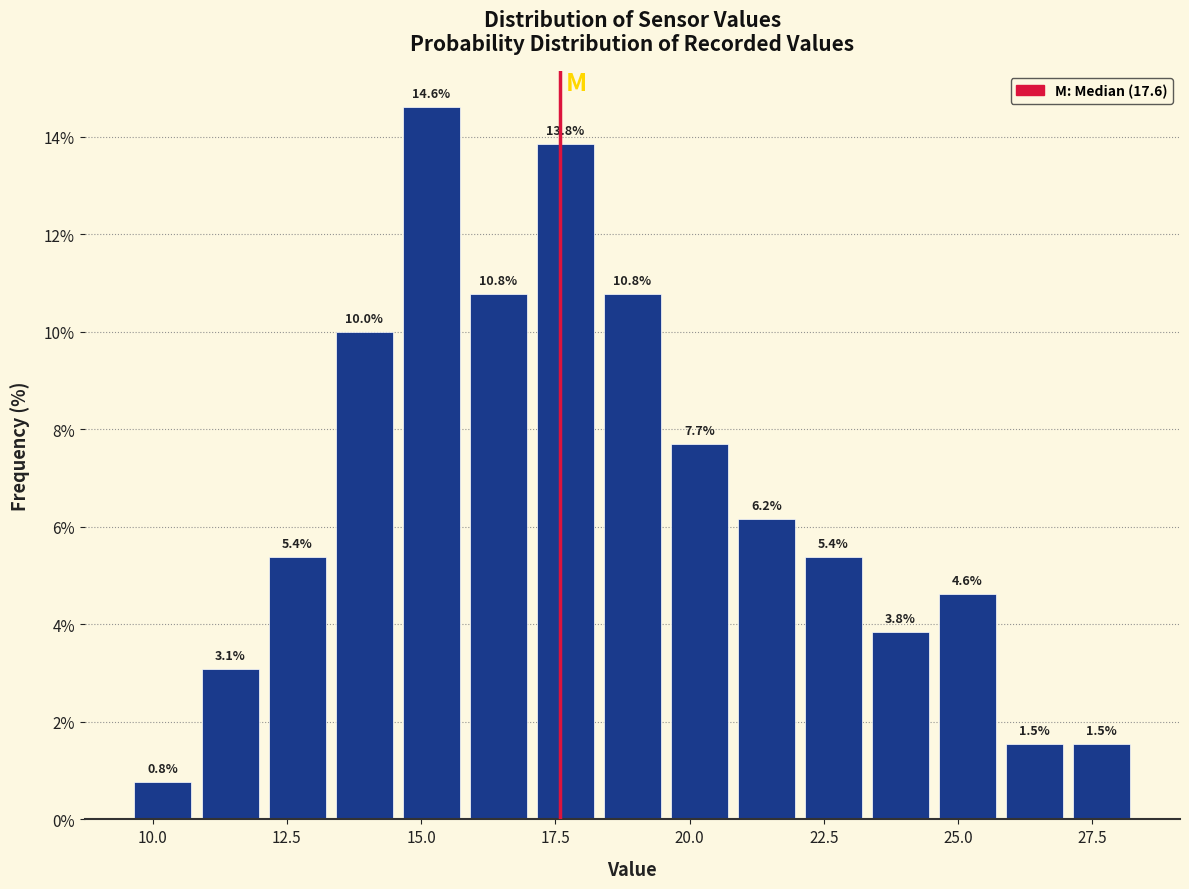

Read against the x-axis, roughly where is the centre of the tallest bar?

15.0